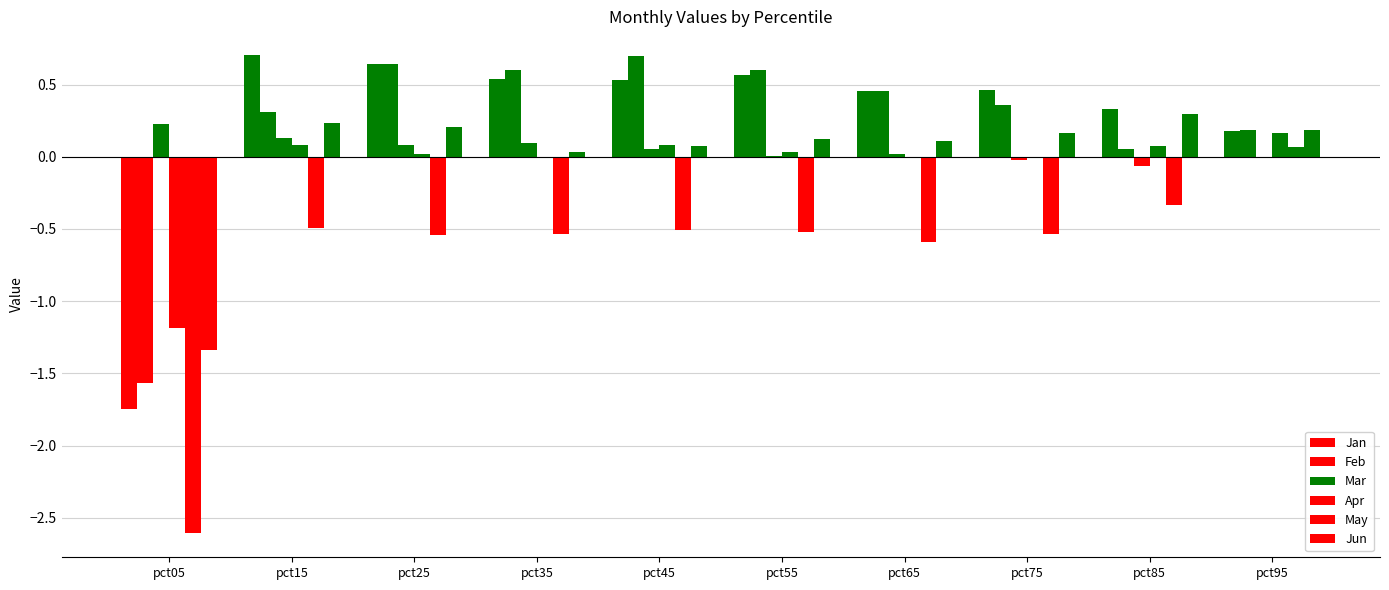

Rank the categories by Feb value from lowest to highest.

pct05, pct85, pct95, pct15, pct75, pct65, pct35, pct55, pct25, pct45